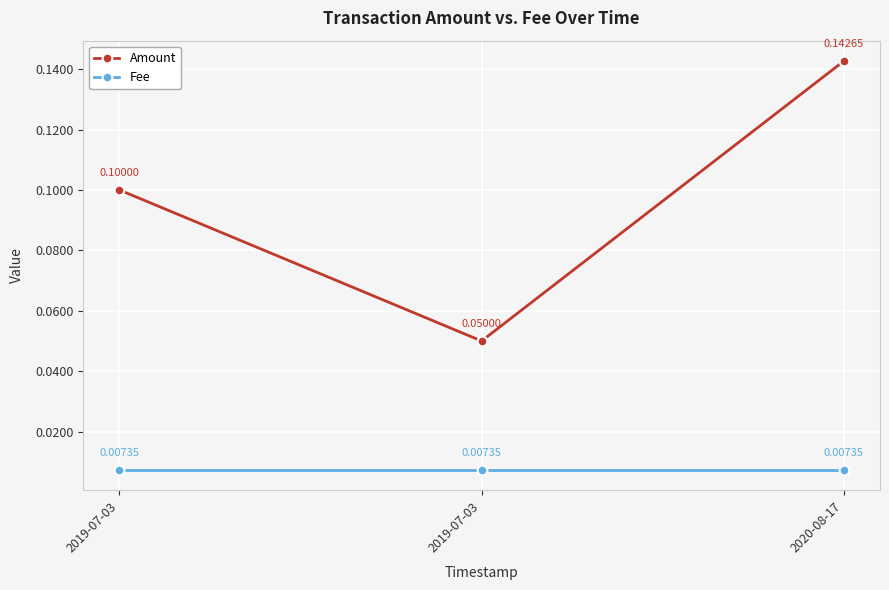

At which category does the chart reach its minimum across all series?

2019-07-03